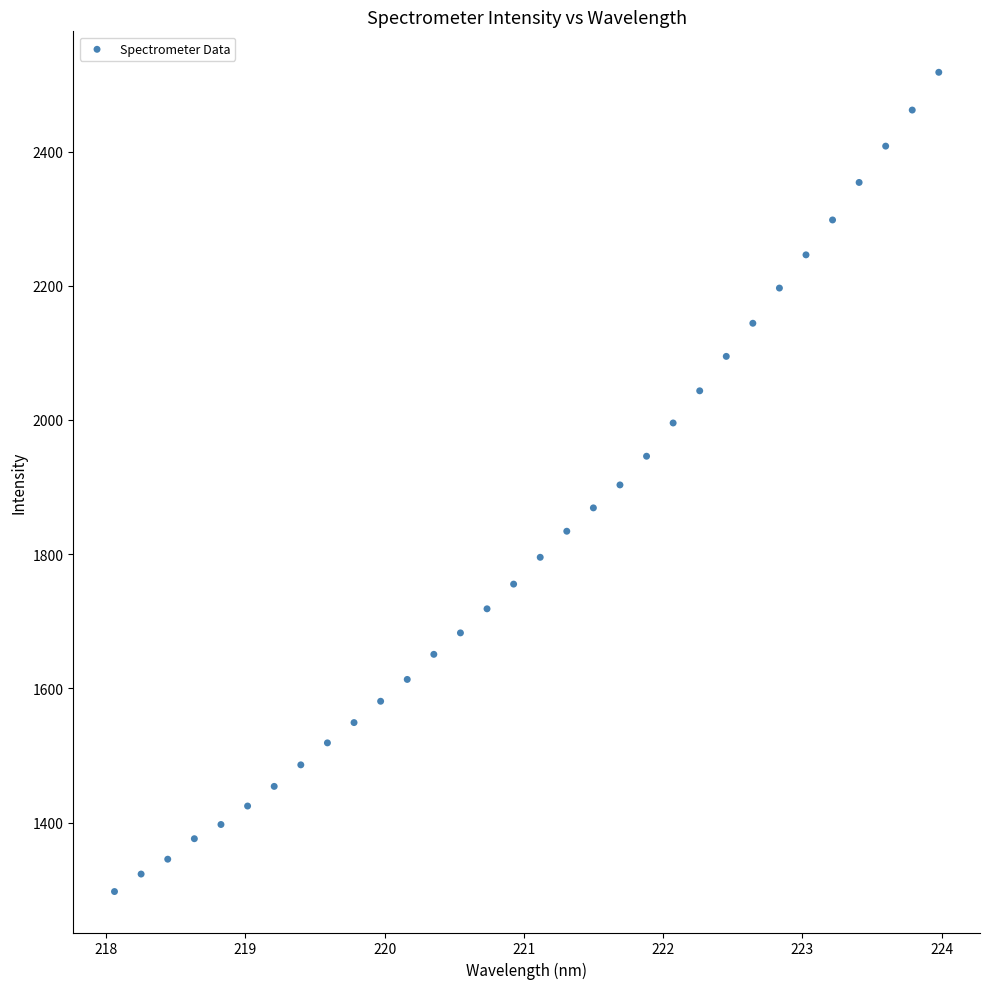

What is the range of Y values (max minus min)?

1220.8